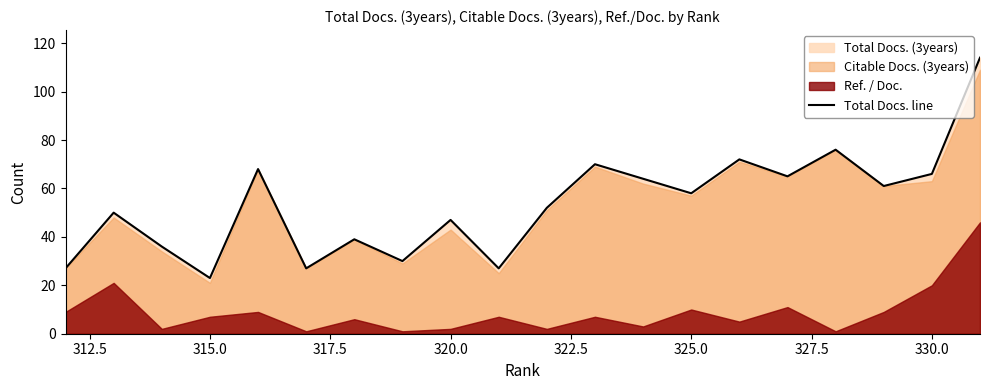

How many lines are shown in the chart?

1